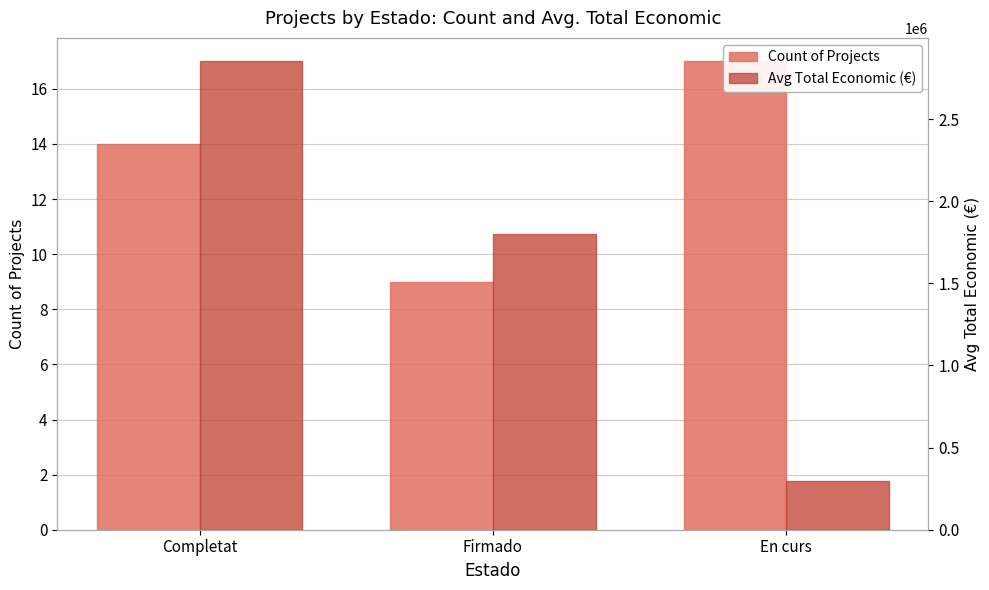

What is the total value across all series at Completat?

2852251